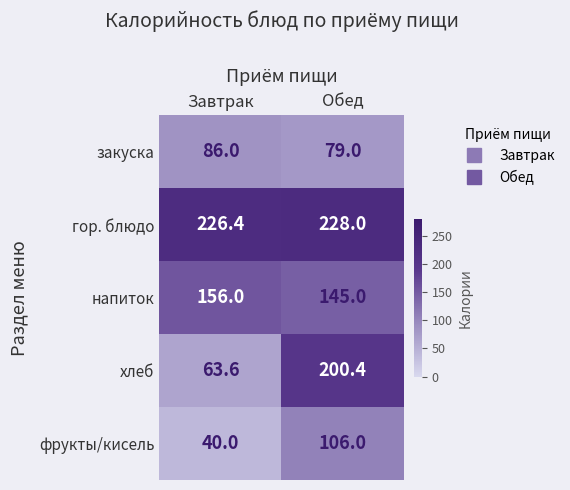

Reading left to right, transcribe all the data shown in this chart.

закуска: Завтрак=86.0	Обед=79.0
гор. блюдо: Завтрак=226.4	Обед=228.0
напиток: Завтрак=156.0	Обед=145.0
хлеб: Завтрак=63.6	Обед=200.4
фрукты/кисель: Завтрак=40.0	Обед=106.0